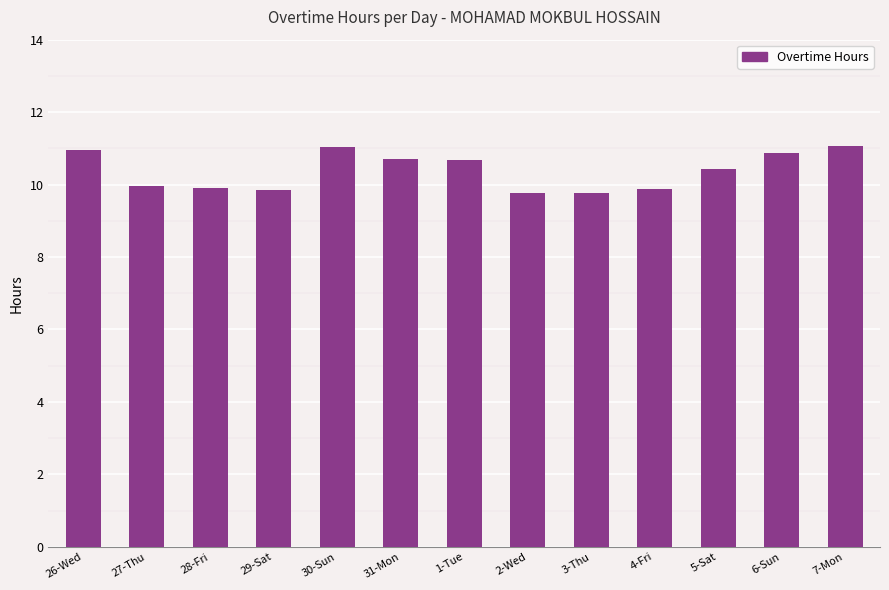

What is the average value?

10.4